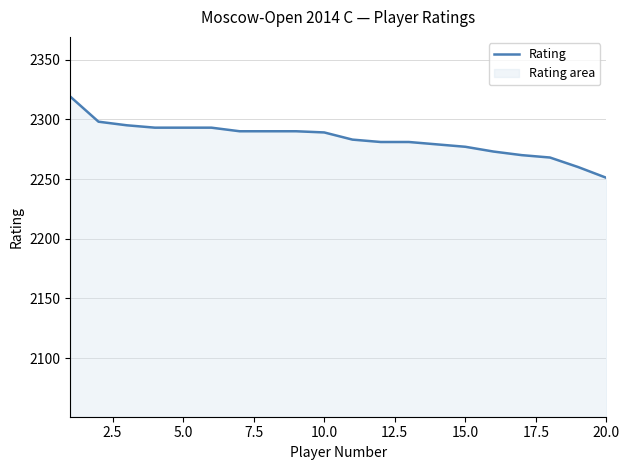

True or false: the data shows 2251 at 20.0.

True